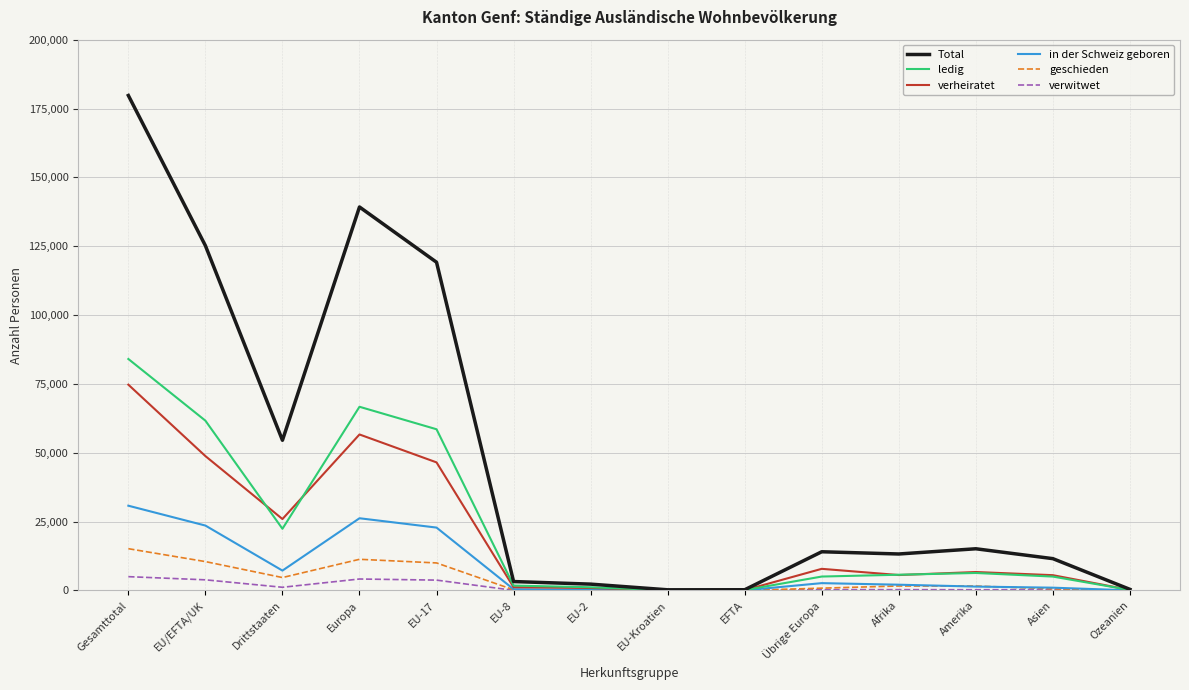

List the series in order of their peak value, lowest first.

verwitwet, geschieden, in der Schweiz geboren, verheiratet, ledig, Total